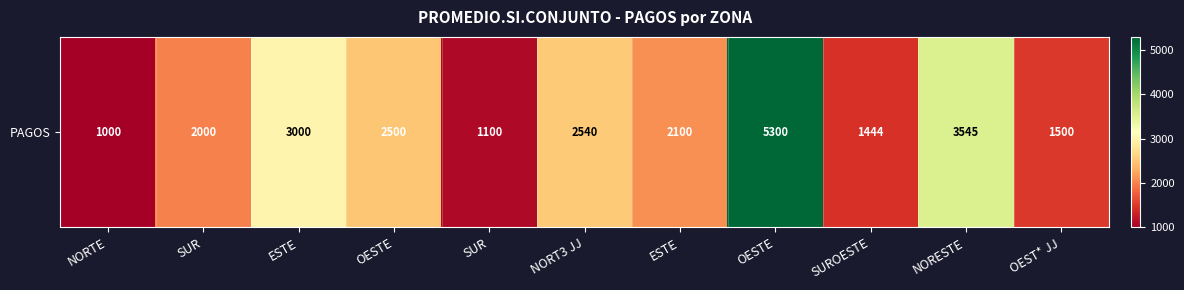

What is the sum of the values at OESTE and NORESTE?

6045